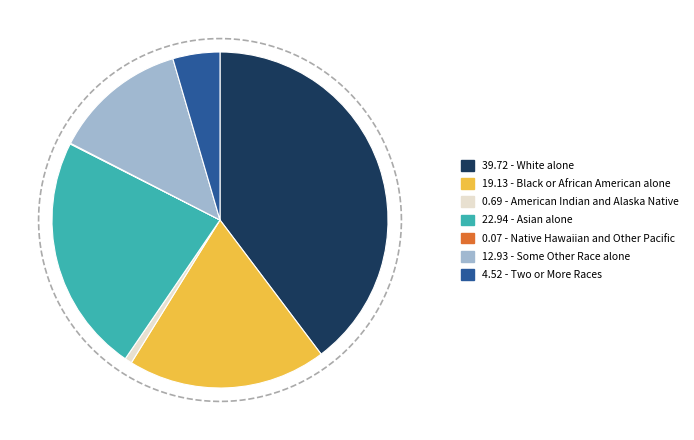

Is there any slice that represents more than half of the pie?

No